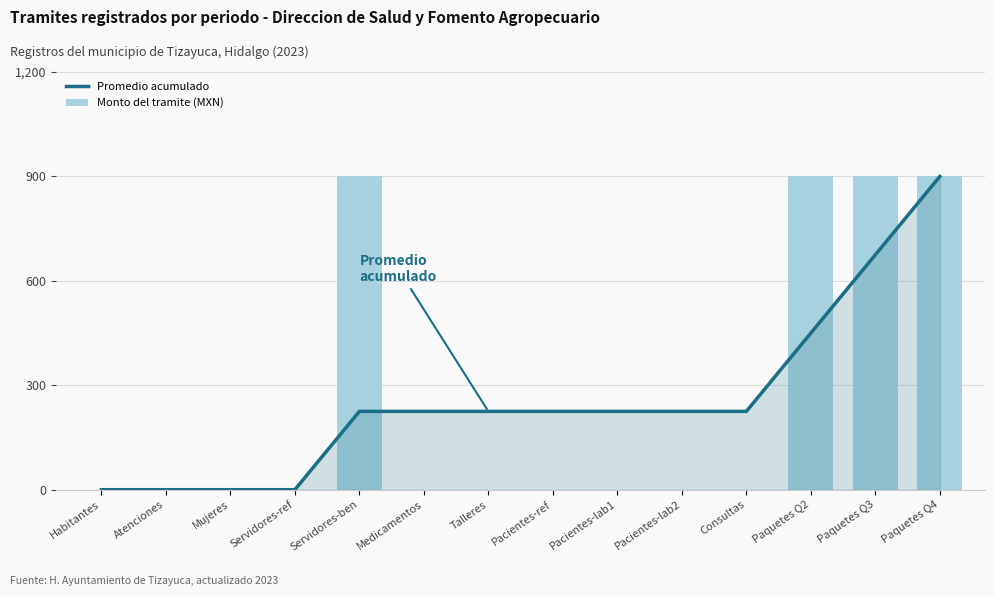

The value of Monto del tramite (MXN) at Paquetes Q4 is 900. True or false?

True